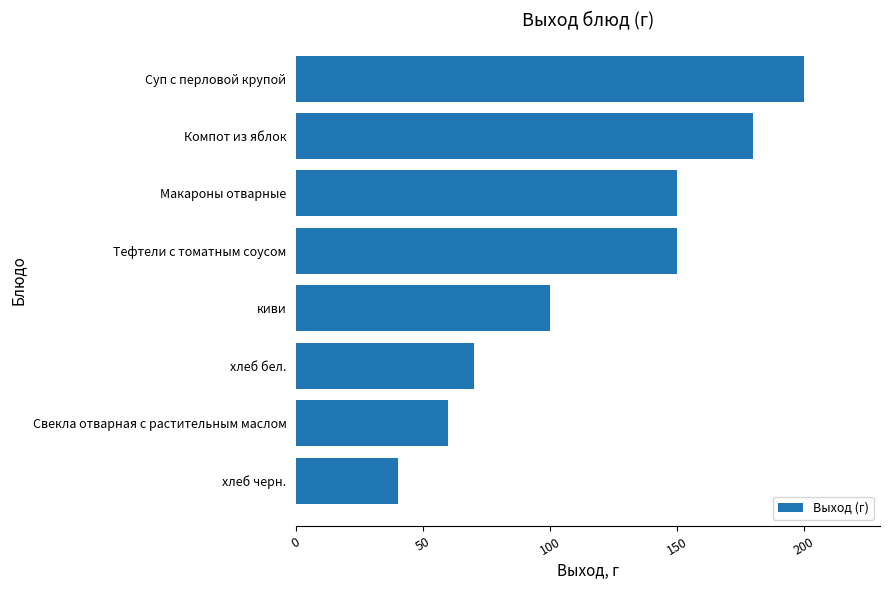

How many data points does each series have?

8